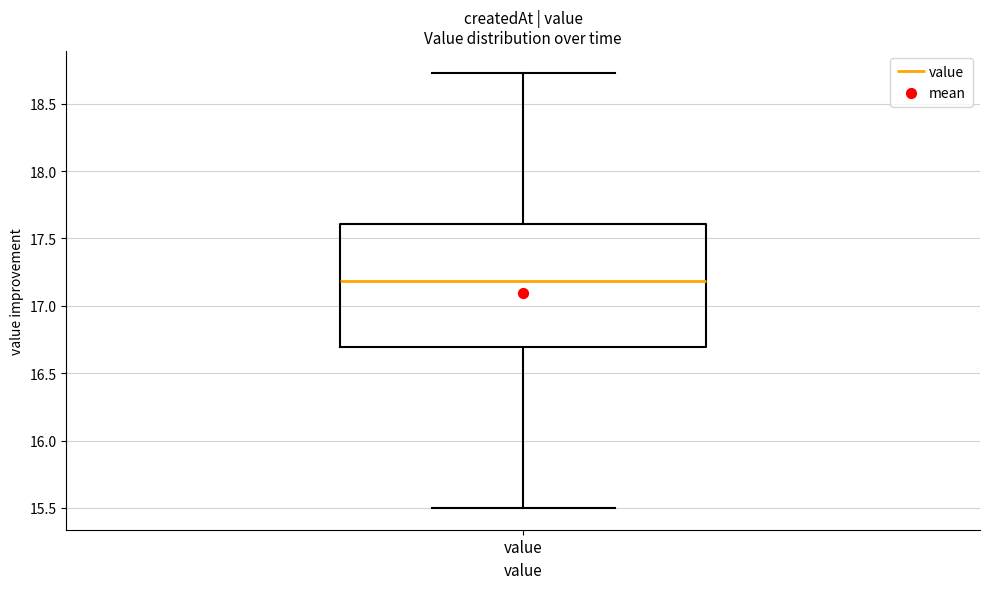

Read this box plot against the y-axis: the position of the median line, the range covered by the box, and the ends of both whiskers. The values are not printed on the chart, so give them approximately, as read against the axis.

median 17.20, box 16.70 to 17.60, whiskers 15.50 to 18.75